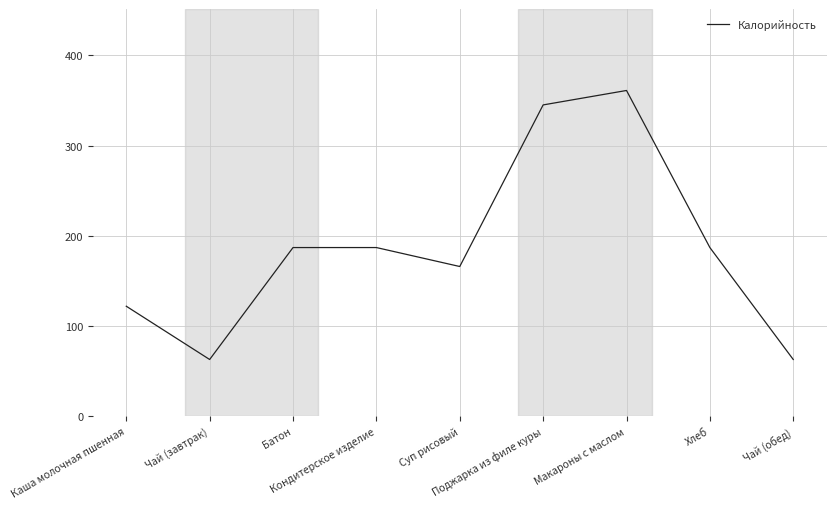

What is the average value?

187